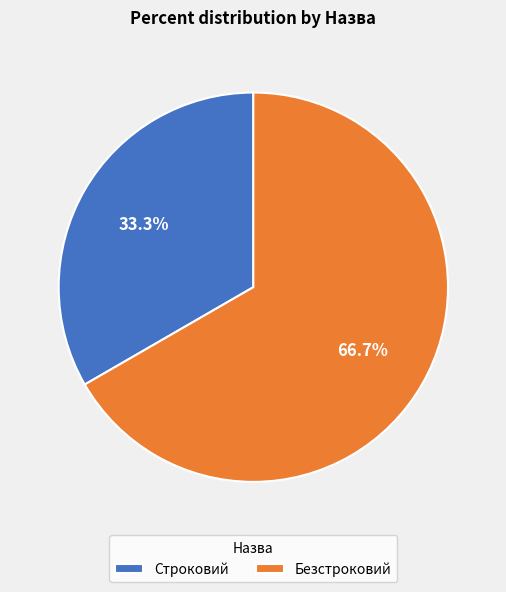

To the nearest percent, what percentage of the pie is Строковий?

33%